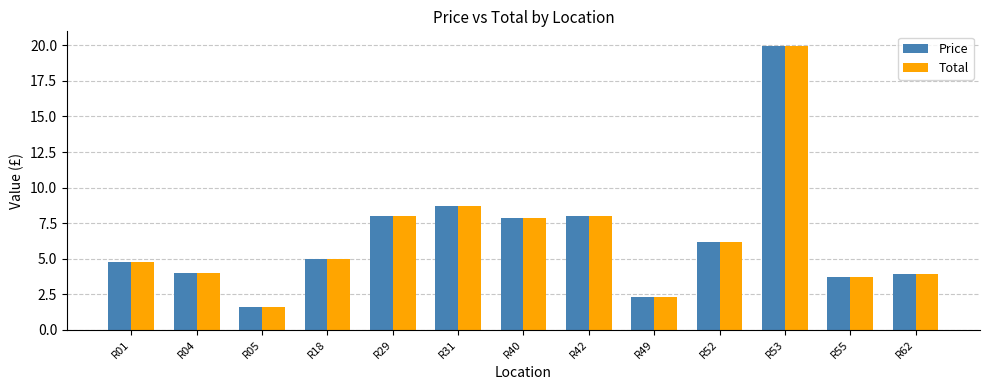

Reading left to right, list all the values displayed in this chart.

Price: 4.8	4.0	1.6	5.0	8.0	8.7	7.9	8.0	2.3	6.2	20.0	3.7	4.0
Total: 4.8	4.0	1.6	5.0	8.0	8.7	7.9	8.0	2.3	6.2	20.0	3.7	4.0